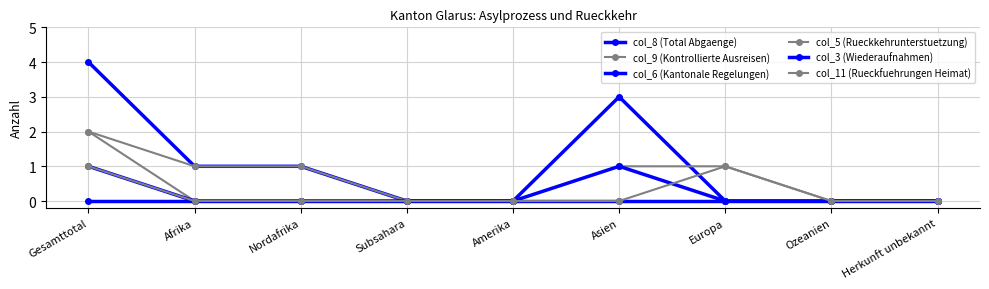

Rank the categories by col_8 (Total Abgaenge) value from highest to lowest.

Gesamttotal, Asien, Afrika, Nordafrika, Subsahara, Amerika, Europa, Ozeanien, Herkunft unbekannt